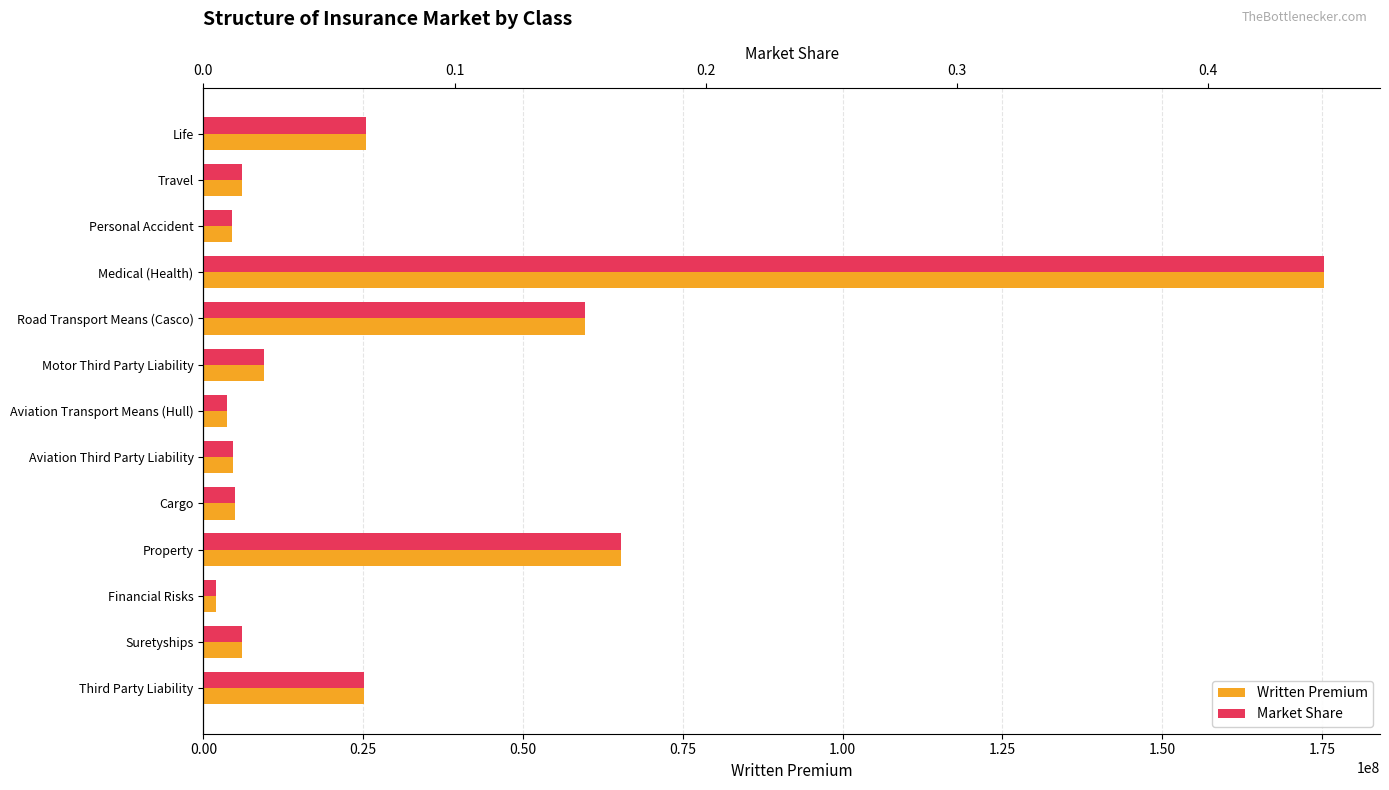

What is the difference between the highest and lowest values at Travel?

6048830.4